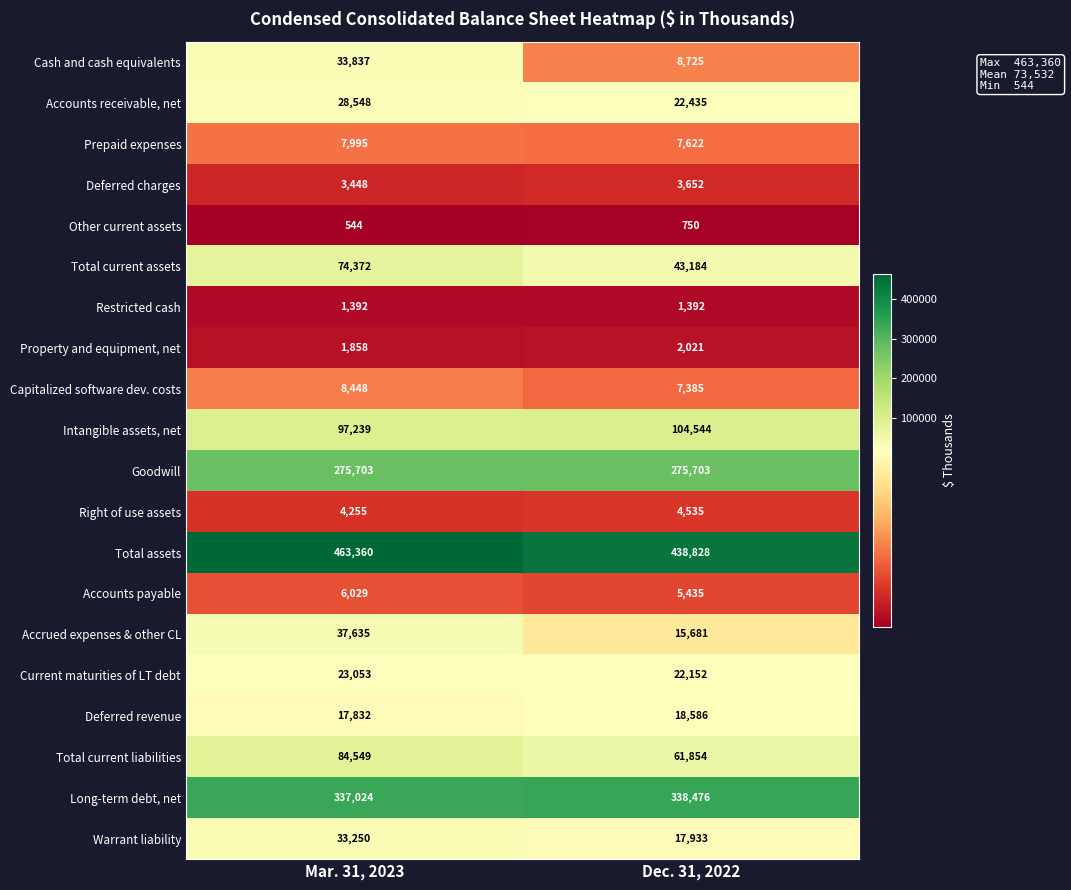

True or false: Accounts receivable, net has a value of 22435 at Dec. 31, 2022.

True